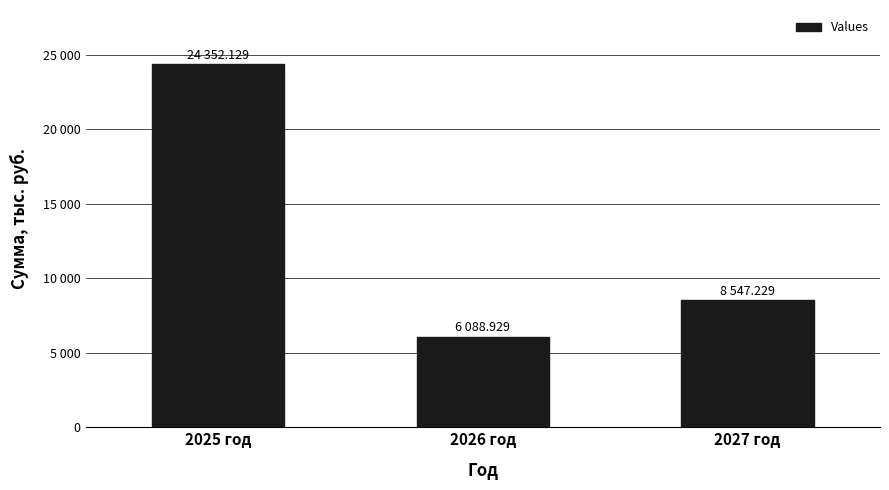

Does the chart contain any negative values?

No